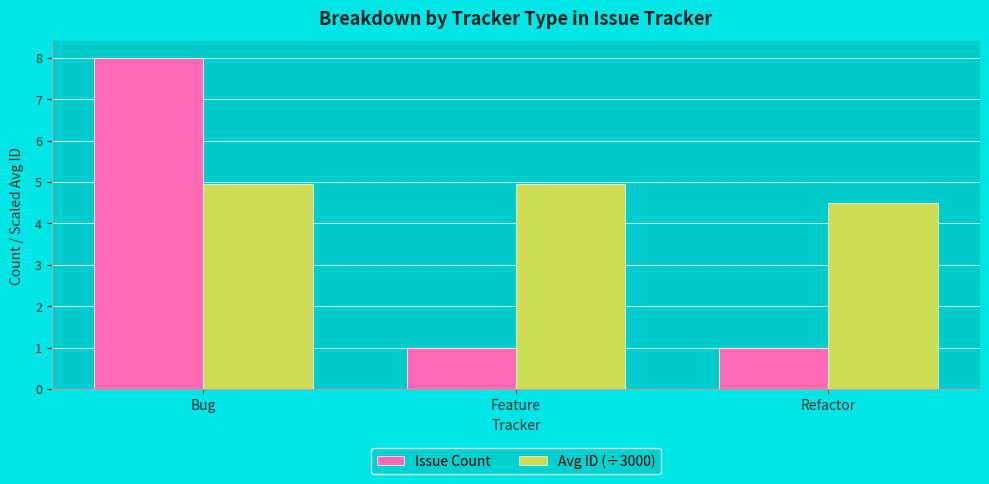

At Refactor, list the series in order from largest to smallest.

Avg ID (÷3000), Issue Count